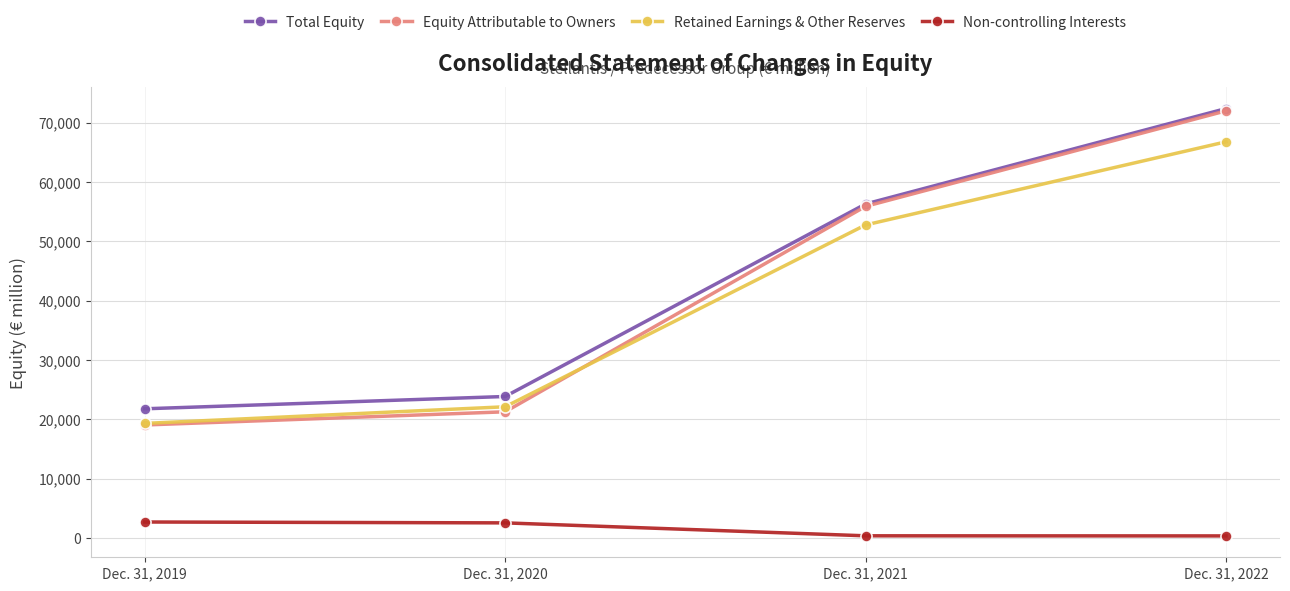

Which series has the widest spread of values?

Equity Attributable to Owners